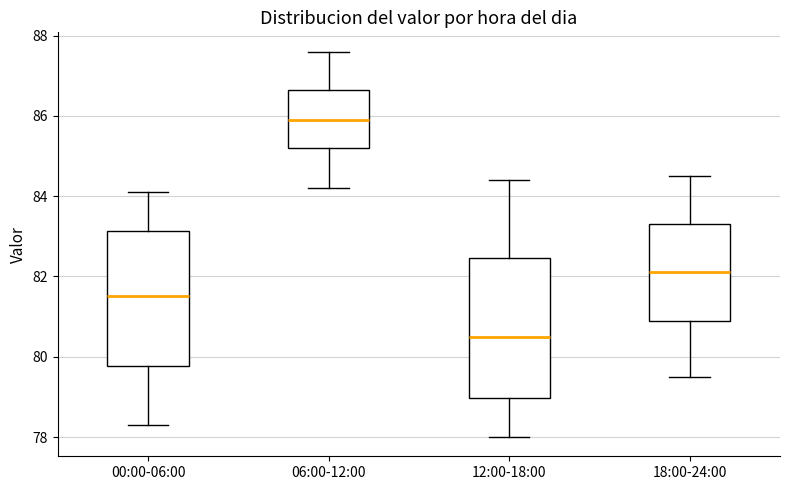

Reading left to right, read every box against the y-axis: the position of its median line, the range the box covers, and the ends of its whiskers. The values are not printed on the chart, so give them approximately, as read against the axis.

00:00-06:00: median 81.6, box 79.8 to 83.2, whiskers 78.4 to 84.2
06:00-12:00: median 86.0, box 85.2 to 86.6, whiskers 84.2 to 87.6
12:00-18:00: median 80.6, box 79.0 to 82.4, whiskers 78.0 to 84.4
18:00-24:00: median 82.2, box 81.0 to 83.4, whiskers 79.6 to 84.6